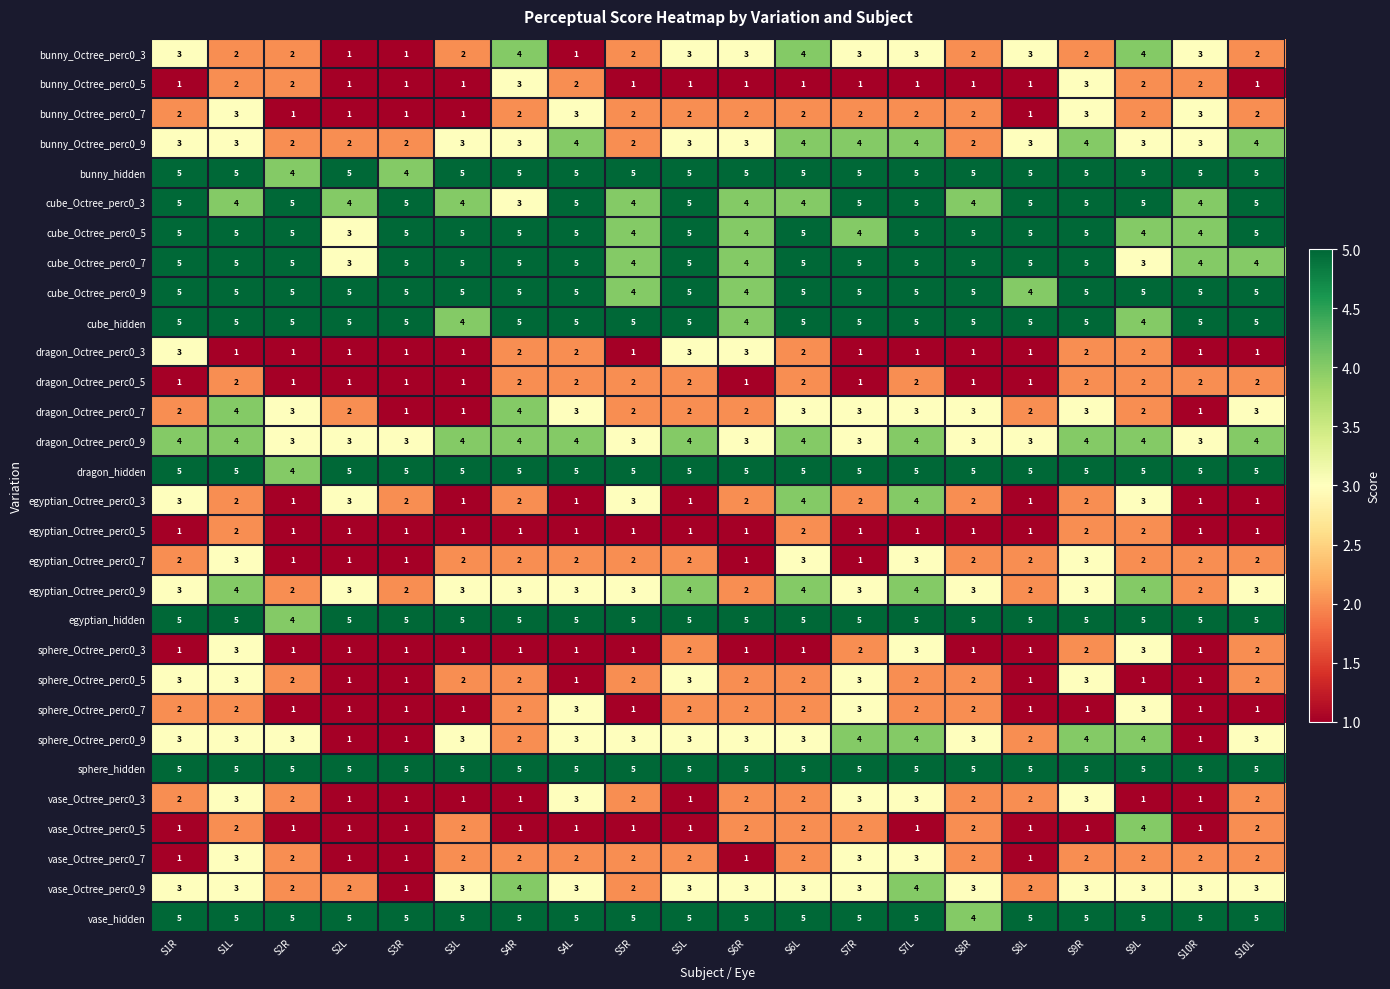

What is the maximum value shown in the chart?

5